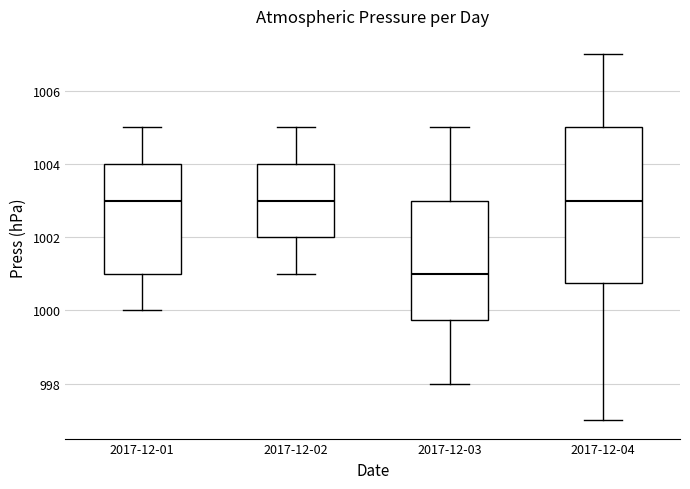

Which box is the tallest, from its lower edge to its upper edge?

2017-12-04